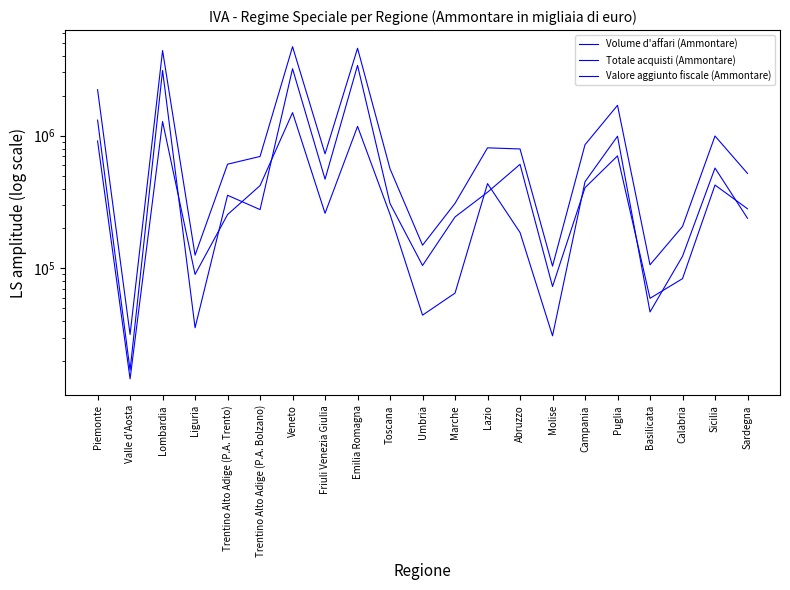

At which category does Totale acquisti (Ammontare) reach its first local valley?

Valle d'Aosta